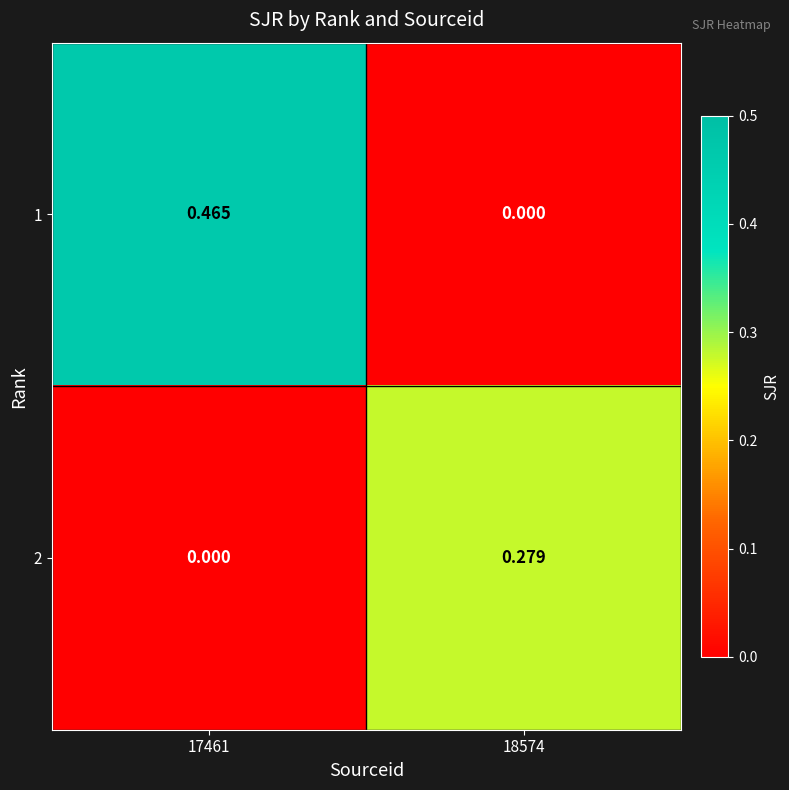

Reading right to left, what are all the values shown in this chart?

1: 18574=0.0	17461=0.5
2: 18574=0.3	17461=0.0